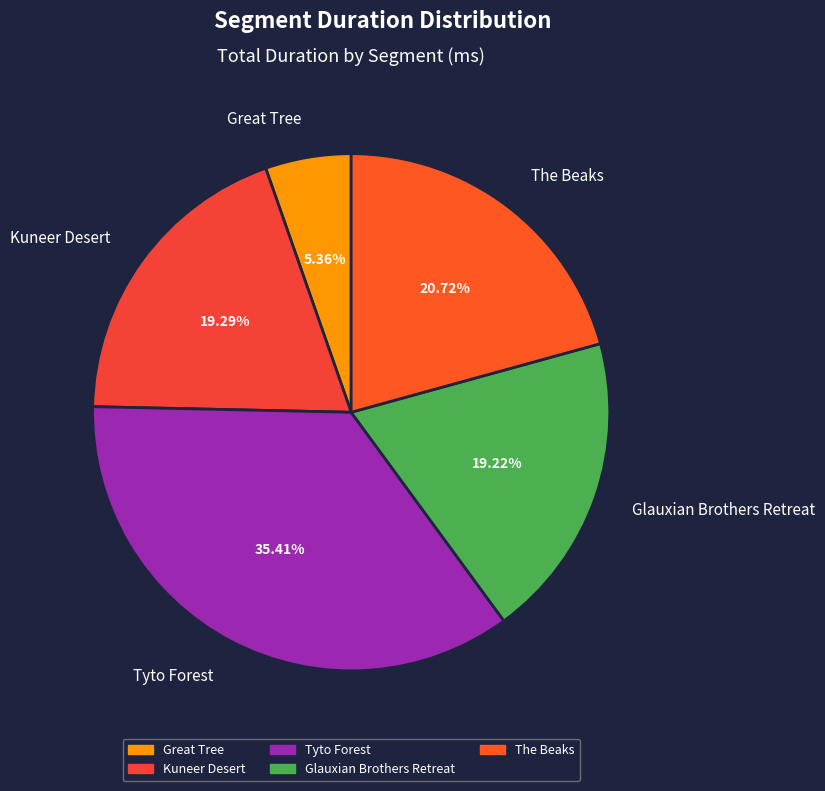

What percentage do Kuneer Desert and The Beaks together represent?

40.0%